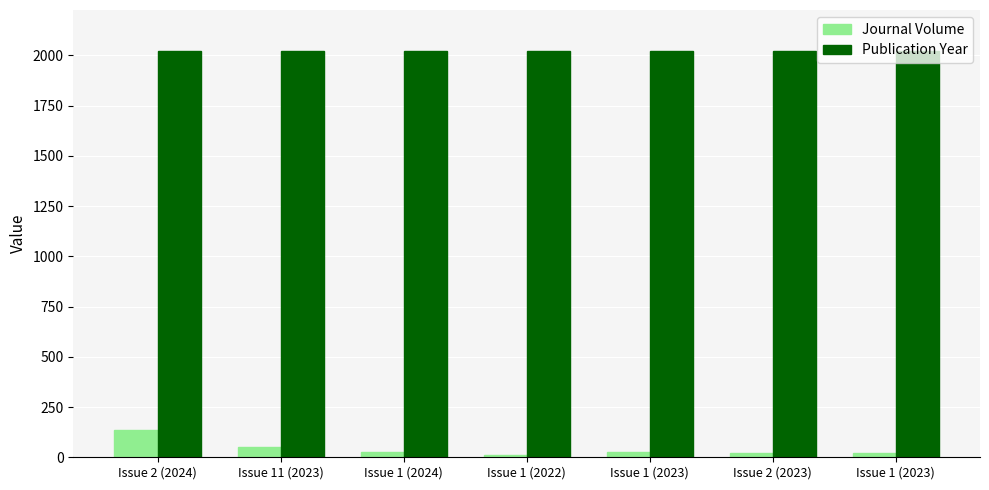

Read the Journal Volume value at Issue 2 (2023).

23